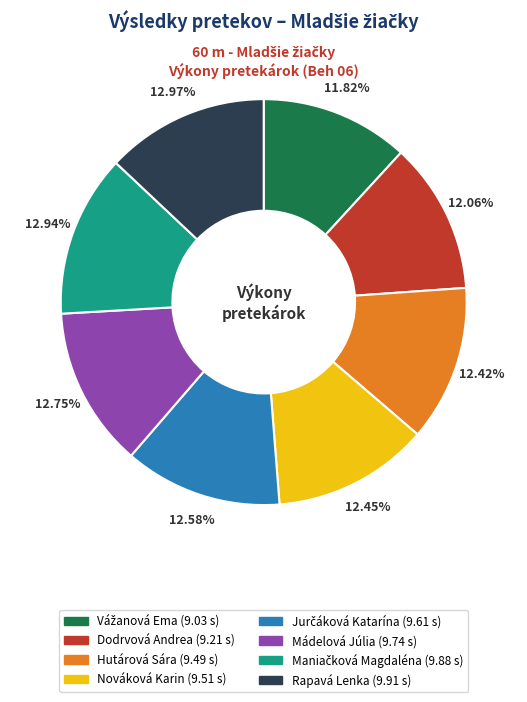

Between Hutárová Sára and Rapavá Lenka, which is larger?

Rapavá Lenka